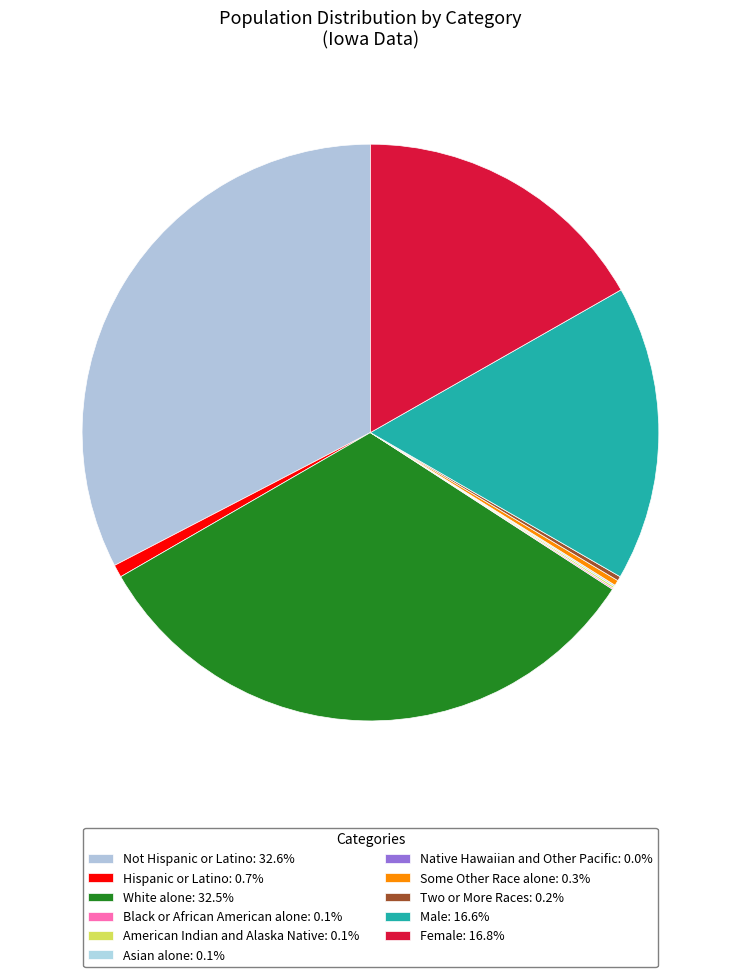

Between Some Other Race alone and Native Hawaiian and Other Pacific, which is larger?

Some Other Race alone